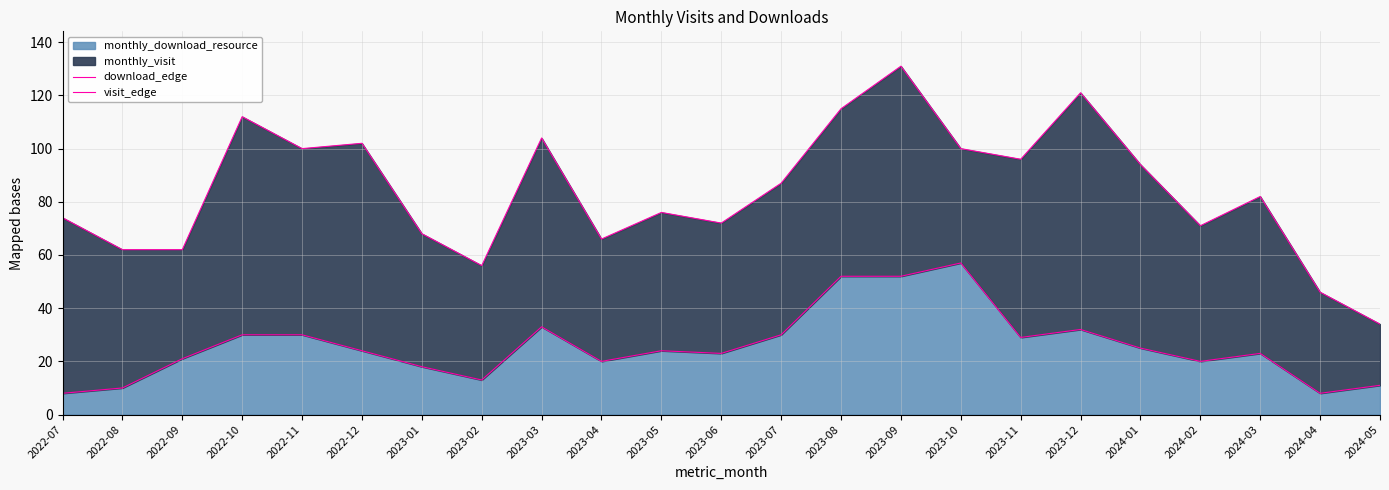

True or false: download_edge has more than 0 points higher than both neighbors.

True